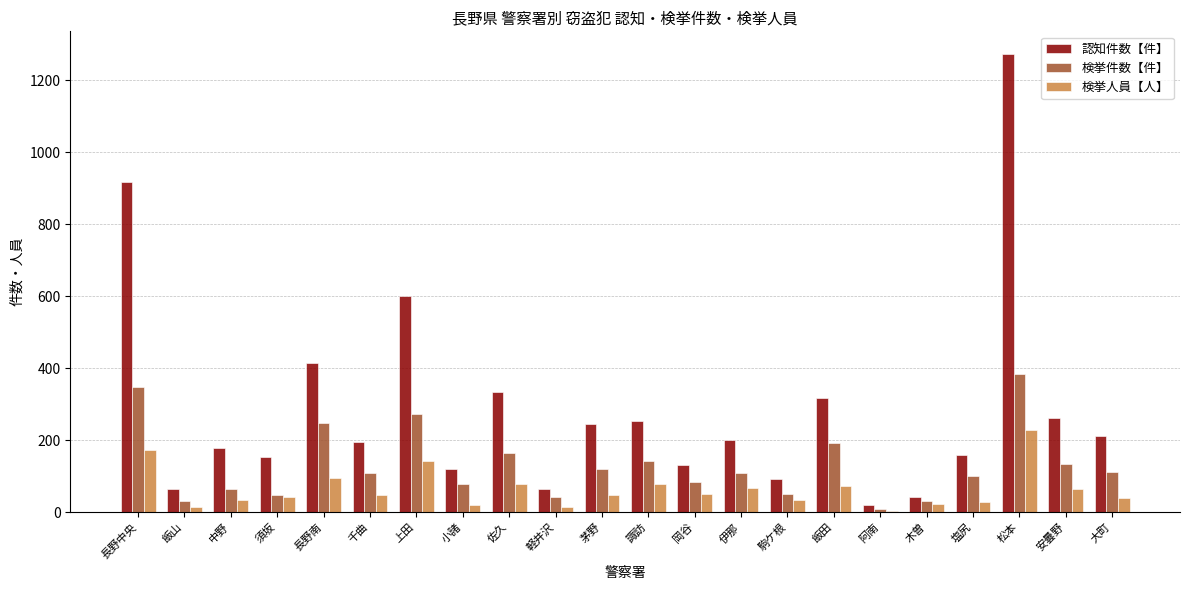

How many groups of bars are there?

22